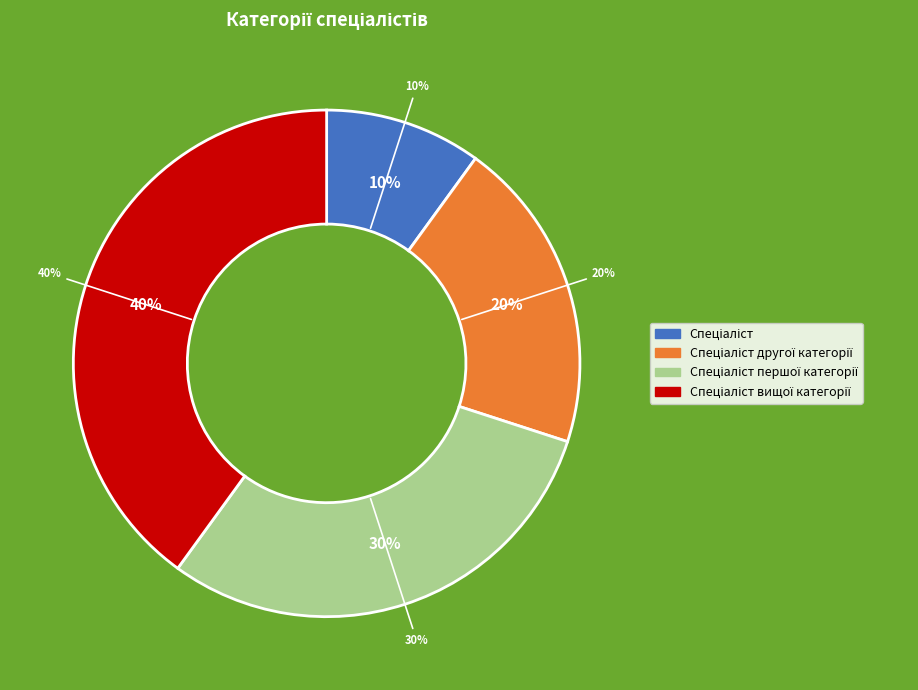

To the nearest percent, what percentage of the pie is Спеціаліст другої категорії?

20%